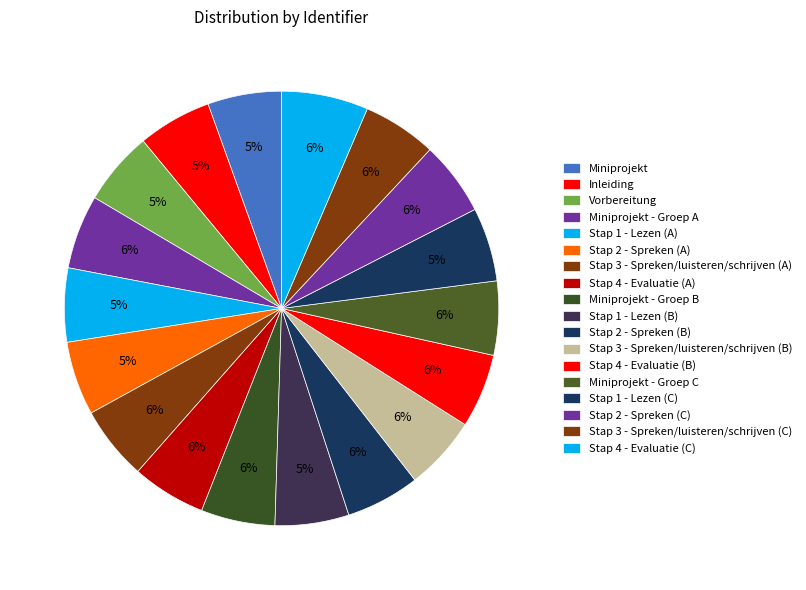

True or false: Miniprojekt accounts for 1% of the total.

False